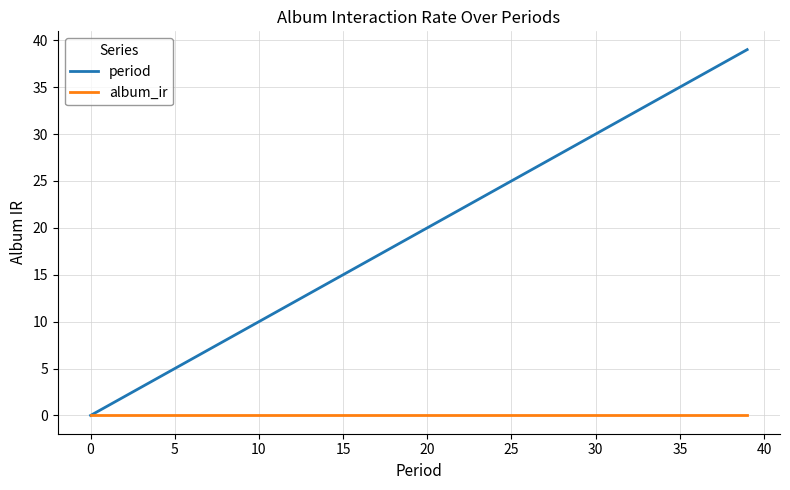

Which series has the largest total across all categories?

period